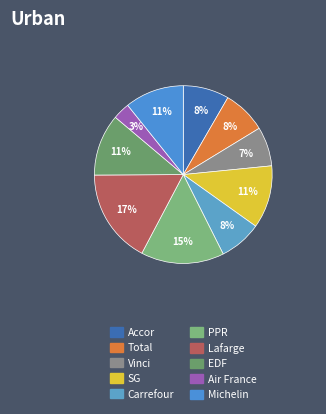

Rank the categories by value from highest to lowest.

Lafarge, PPR, SG, EDF, Michelin, Accor, Total, Carrefour, Vinci, Air France